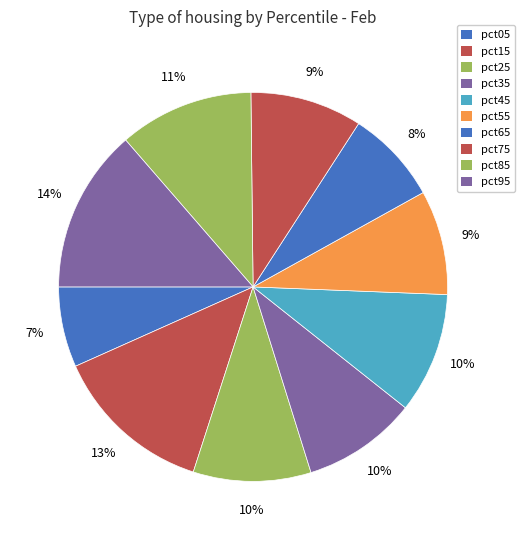

How many slices are in this pie chart?

10